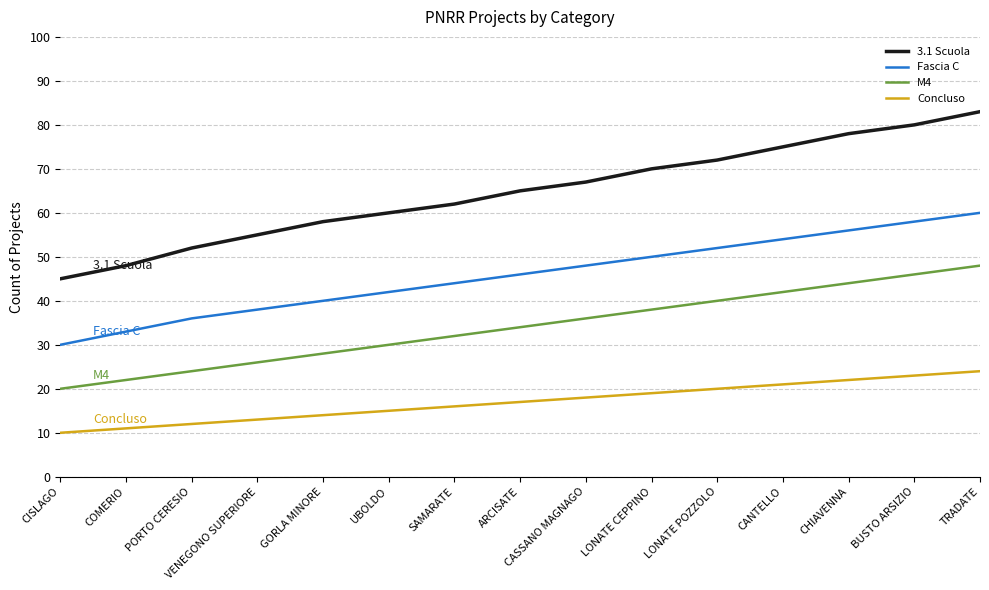

What is the sum of all M4 values?

510